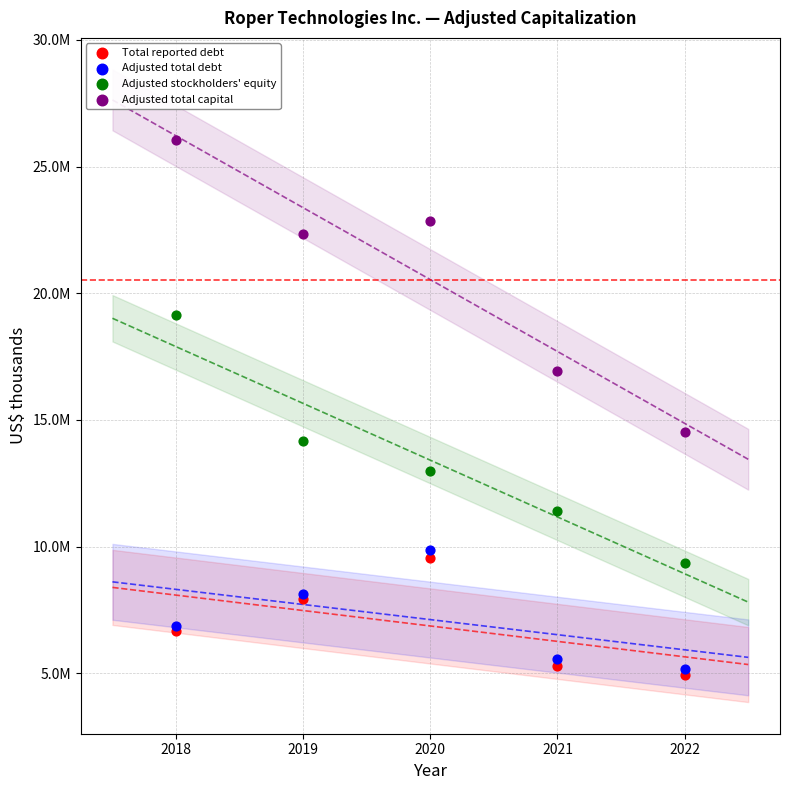

What are all the series names shown in the legend?

Total reported debt, Adjusted total debt, Adjusted stockholders' equity, Adjusted total capital